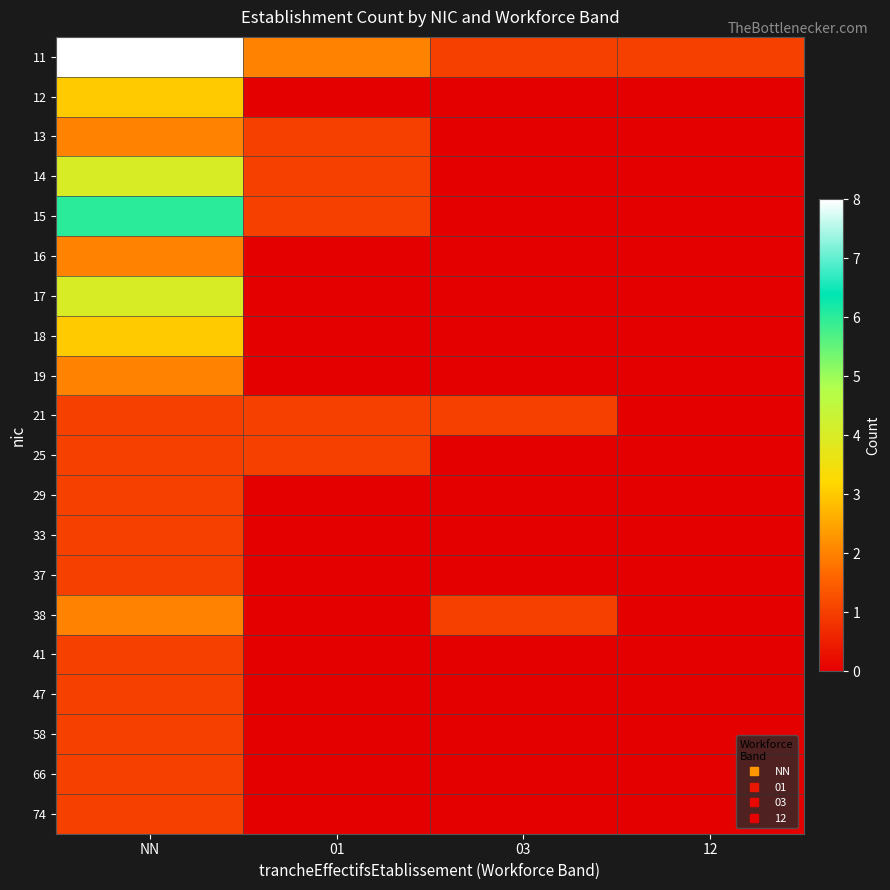

Reading left to right, extract all data points from this chart.

11: NN=8	01=2	03=1	12=1
12: NN=3	01=0	03=0	12=0
13: NN=2	01=1	03=0	12=0
14: NN=4	01=1	03=0	12=0
15: NN=6	01=1	03=0	12=0
16: NN=2	01=0	03=0	12=0
17: NN=4	01=0	03=0	12=0
18: NN=3	01=0	03=0	12=0
19: NN=2	01=0	03=0	12=0
21: NN=1	01=1	03=1	12=0
25: NN=1	01=1	03=0	12=0
29: NN=1	01=0	03=0	12=0
33: NN=1	01=0	03=0	12=0
37: NN=1	01=0	03=0	12=0
38: NN=2	01=0	03=1	12=0
41: NN=1	01=0	03=0	12=0
47: NN=1	01=0	03=0	12=0
58: NN=1	01=0	03=0	12=0
66: NN=1	01=0	03=0	12=0
74: NN=1	01=0	03=0	12=0